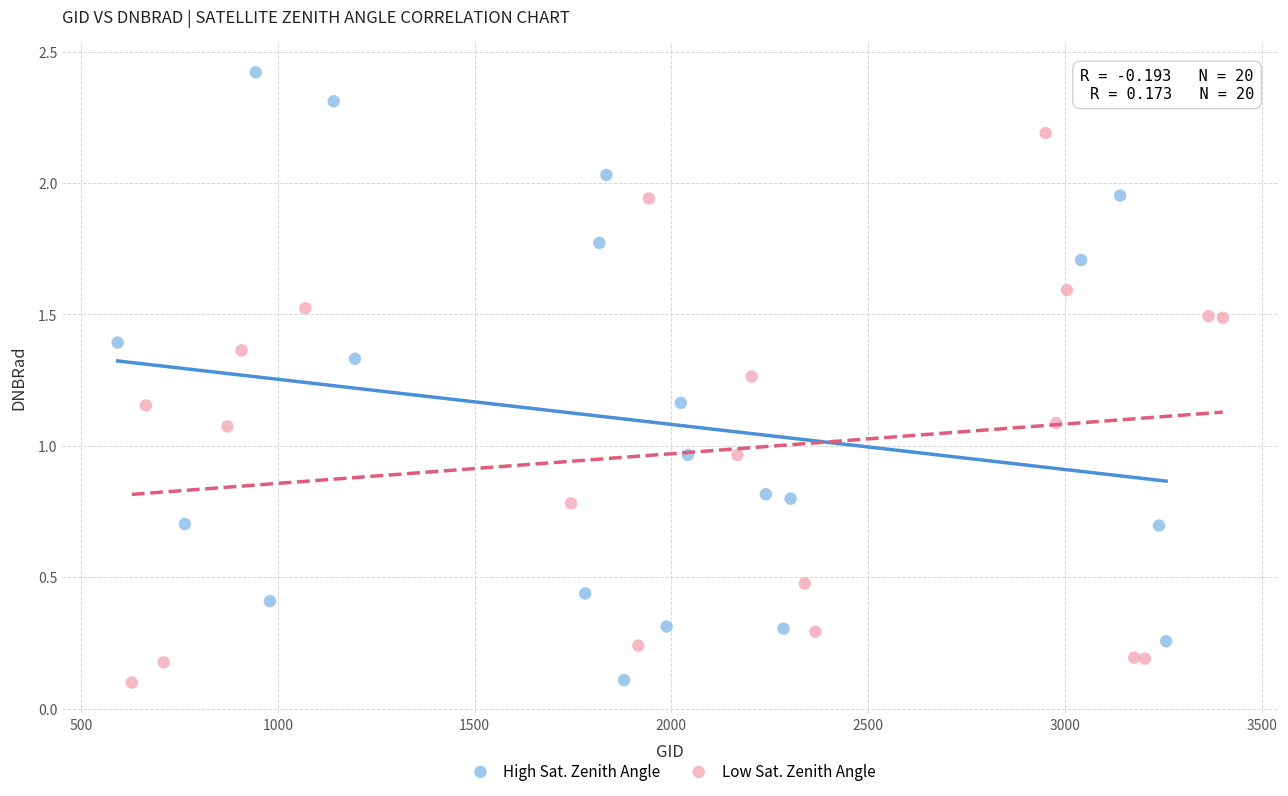

Which series has the widest spread of Y values?

High Sat. Zenith Angle